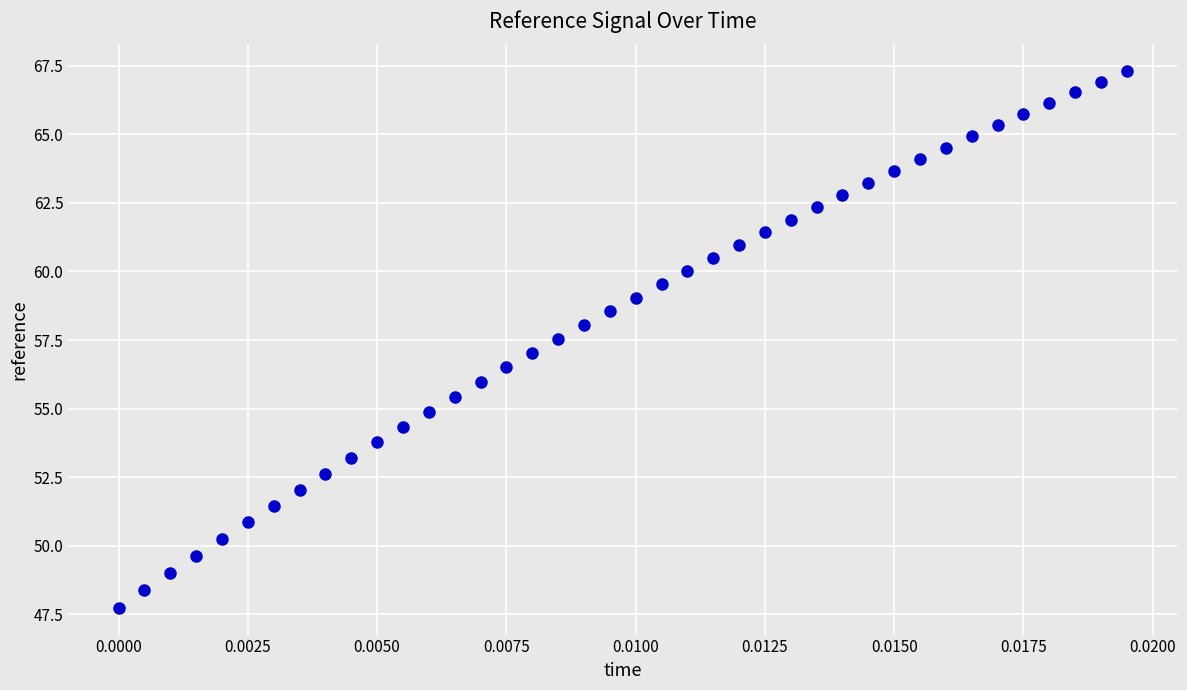

What is the range of Y values (max minus min)?

19.6